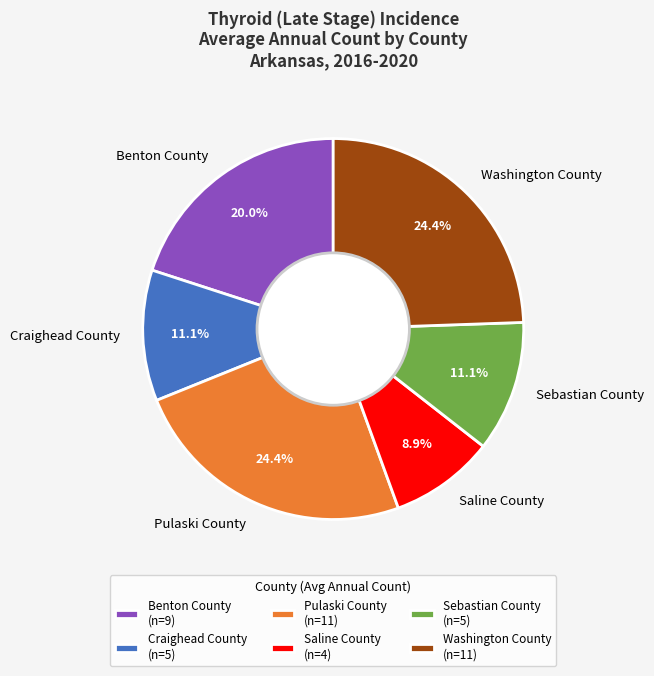

What is the total percentage of Washington County and Benton County?

44.4%